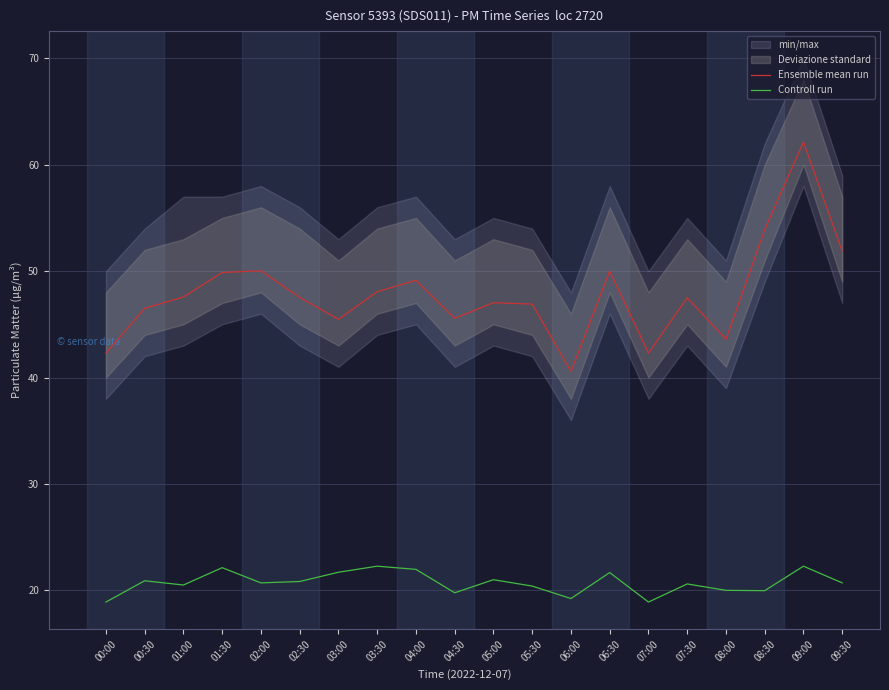

Is it true that Controll run equals 20.9 at 00:30?

True